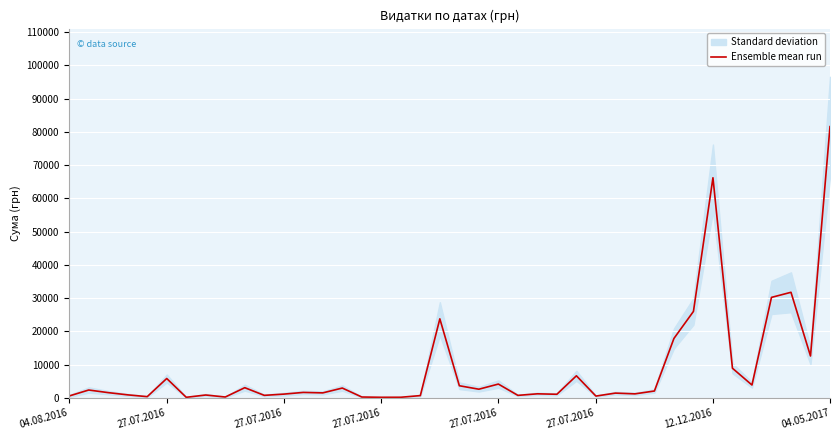

True or false: the data shows 228.9 at 16.

False